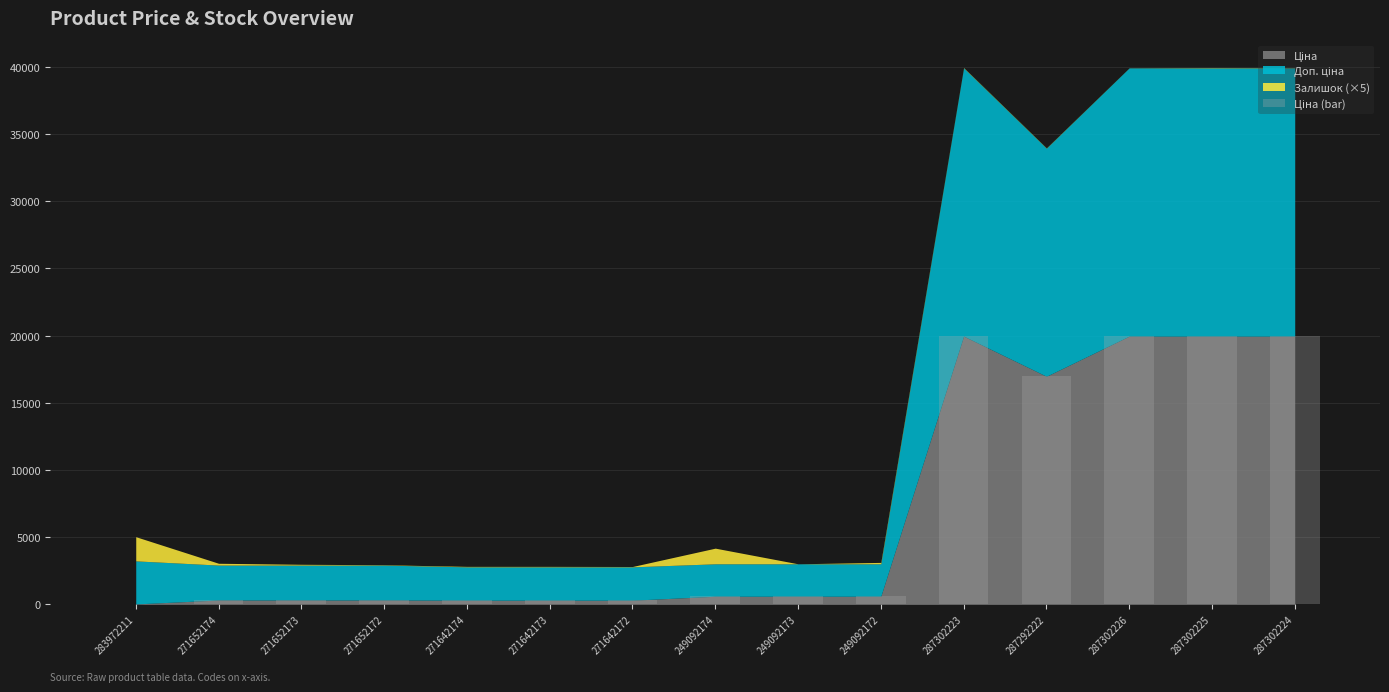

The chart shows a value of 324.8 at 271652173. True or false?

True